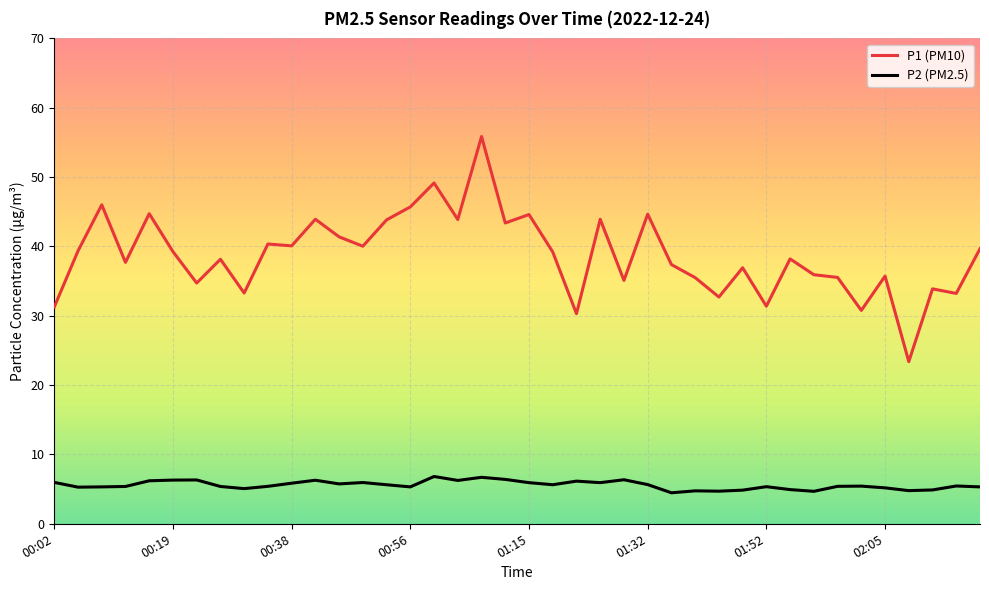

True or false: P2 (PM2.5) and P1 (PM10) cross at least once.

False